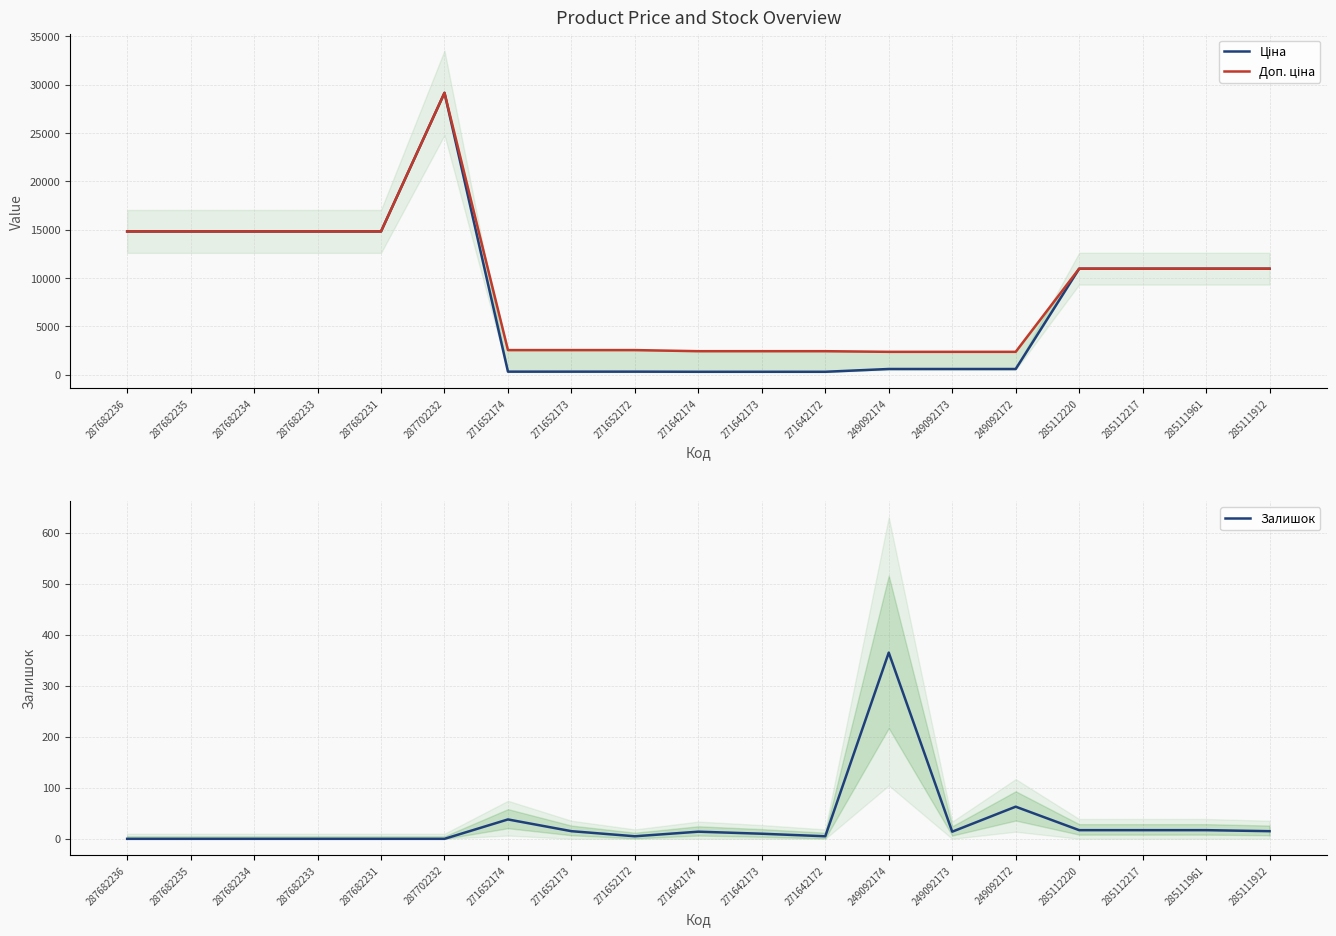

What is the label of the 13th point from the left?

249092174